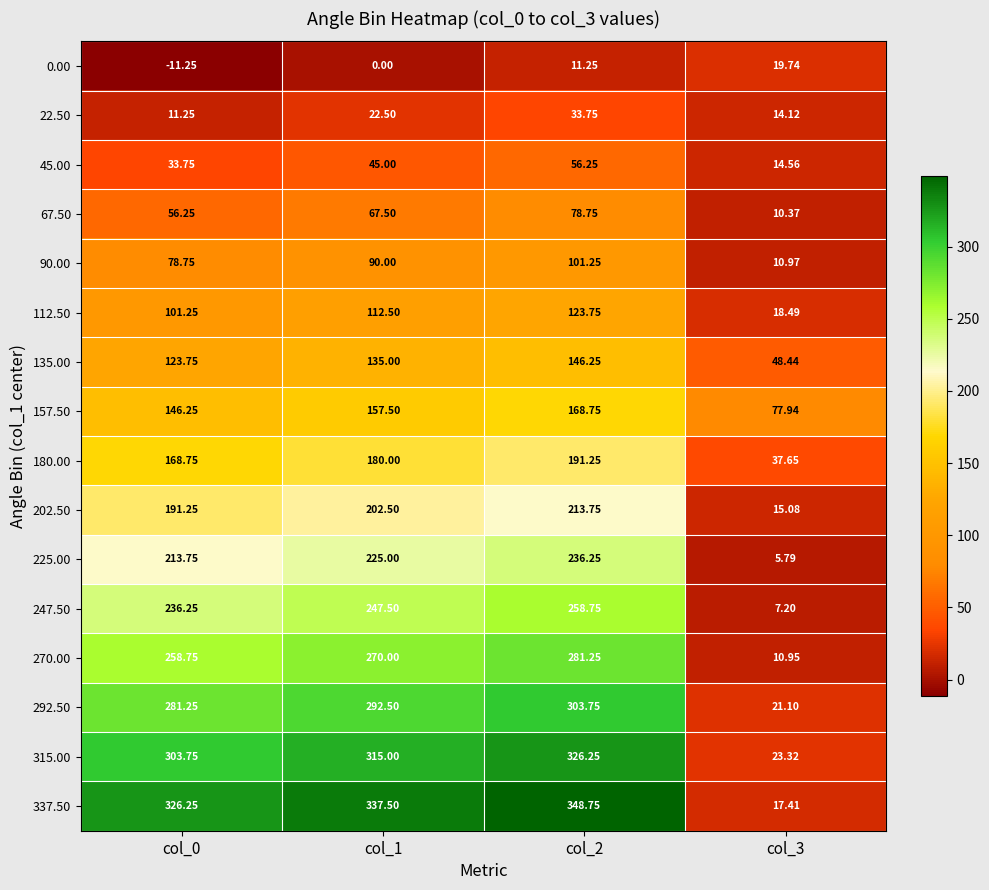

At col_1, list the series in order from smallest to largest.

0.00, 22.50, 45.00, 67.50, 90.00, 112.50, 135.00, 157.50, 180.00, 202.50, 225.00, 247.50, 270.00, 292.50, 315.00, 337.50